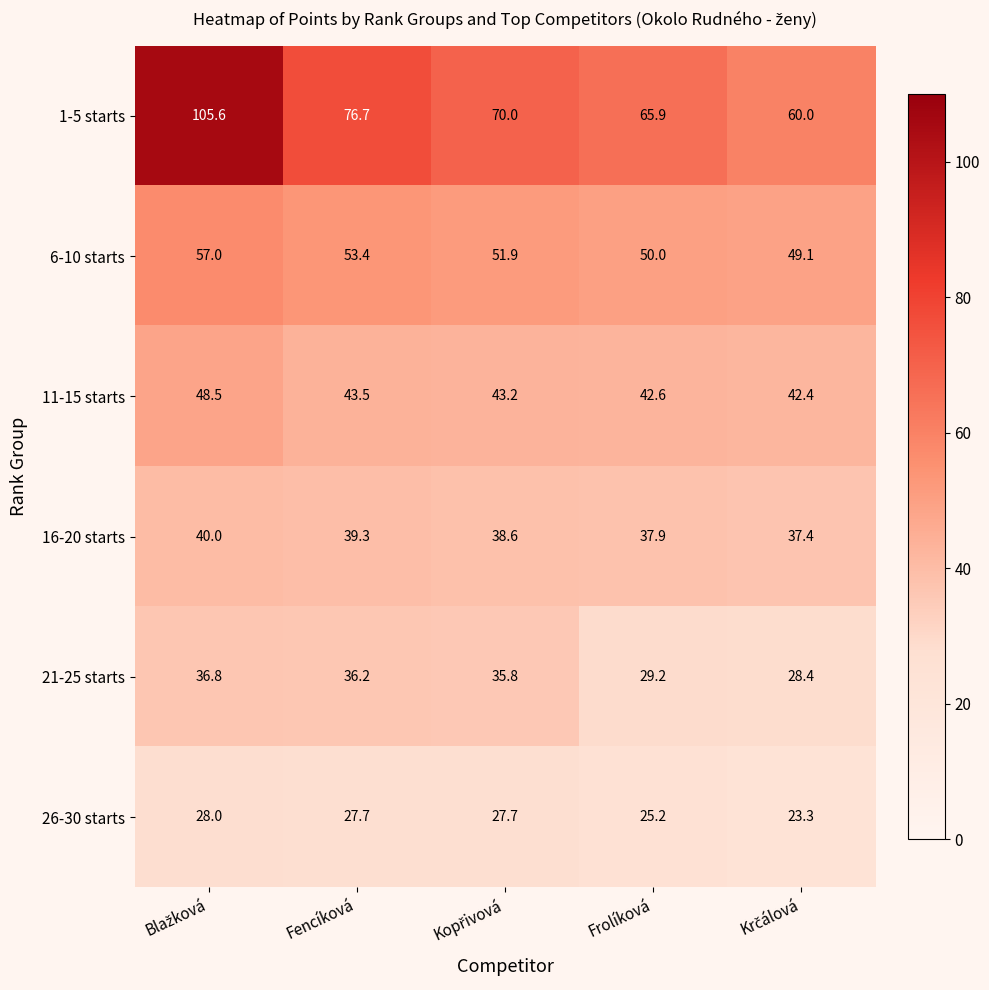

At which label is 11-15 starts closest to 45?

Fencíková